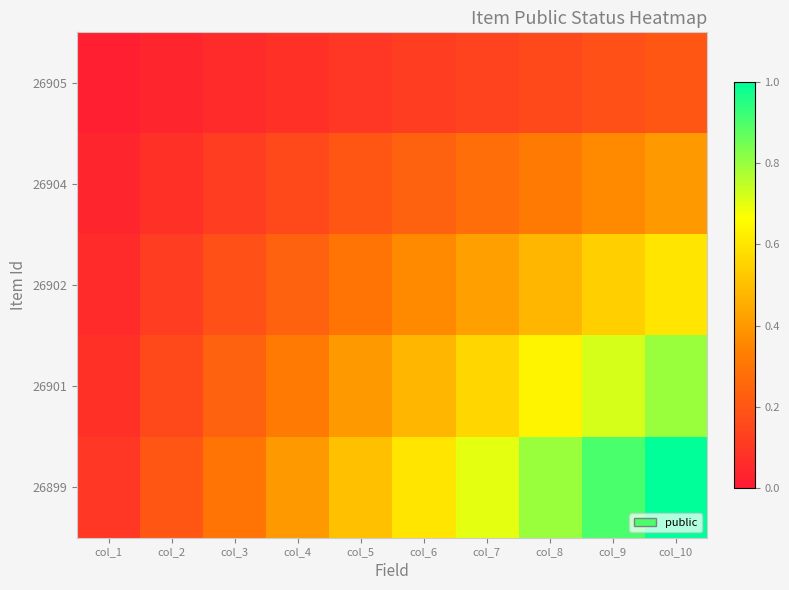

Reading left to right, what are all the values shown in this chart?

26905: col_1=0.0	col_2=0.0	col_3=0.1	col_4=0.1	col_5=0.1	col_6=0.1	col_7=0.1	col_8=0.2	col_9=0.2	col_10=0.2
26904: col_1=0.0	col_2=0.1	col_3=0.1	col_4=0.2	col_5=0.2	col_6=0.2	col_7=0.3	col_8=0.3	col_9=0.4	col_10=0.4
26902: col_1=0.1	col_2=0.1	col_3=0.2	col_4=0.2	col_5=0.3	col_6=0.4	col_7=0.4	col_8=0.5	col_9=0.5	col_10=0.6
26901: col_1=0.1	col_2=0.2	col_3=0.2	col_4=0.3	col_5=0.4	col_6=0.5	col_7=0.6	col_8=0.6	col_9=0.7	col_10=0.8
26899: col_1=0.1	col_2=0.2	col_3=0.3	col_4=0.4	col_5=0.5	col_6=0.6	col_7=0.7	col_8=0.8	col_9=0.9	col_10=1.0